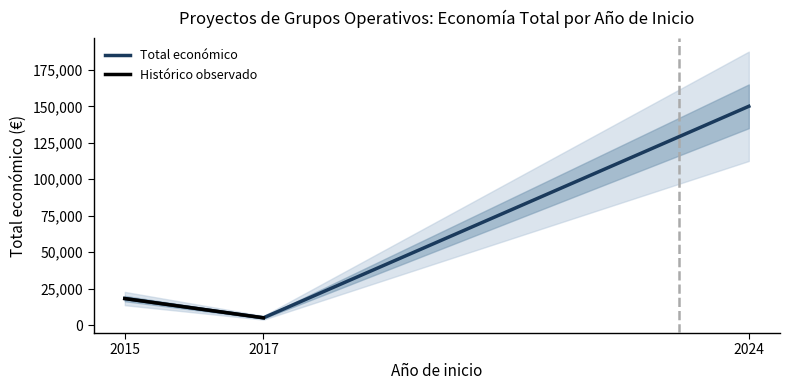

The chart shows a value of 5000 at 2017. True or false?

True